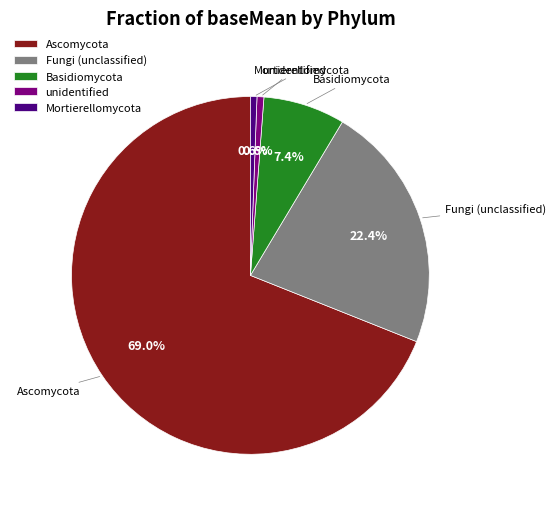

Count the number of slices in the pie.

5